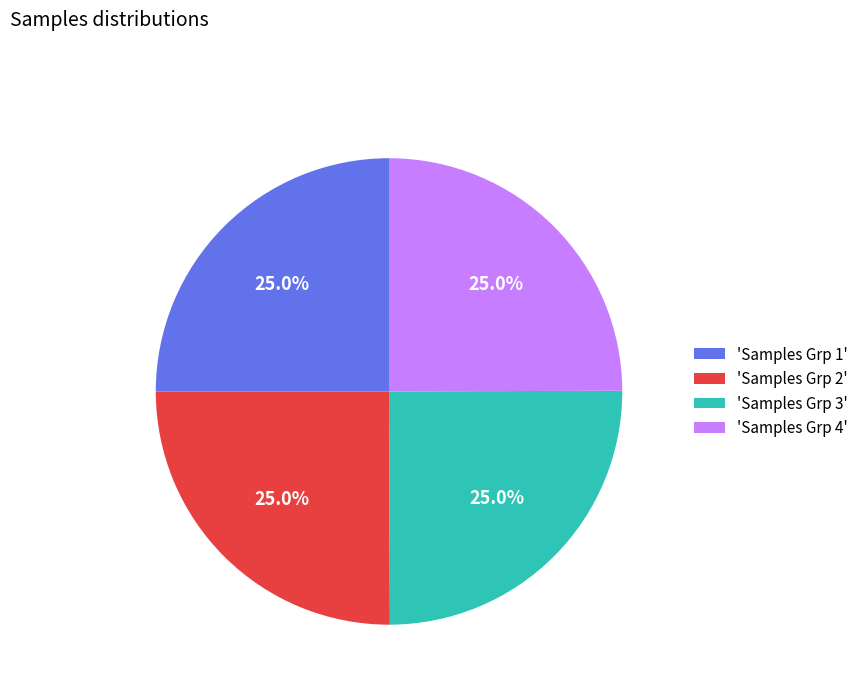

Is there a majority slice in this chart?

No